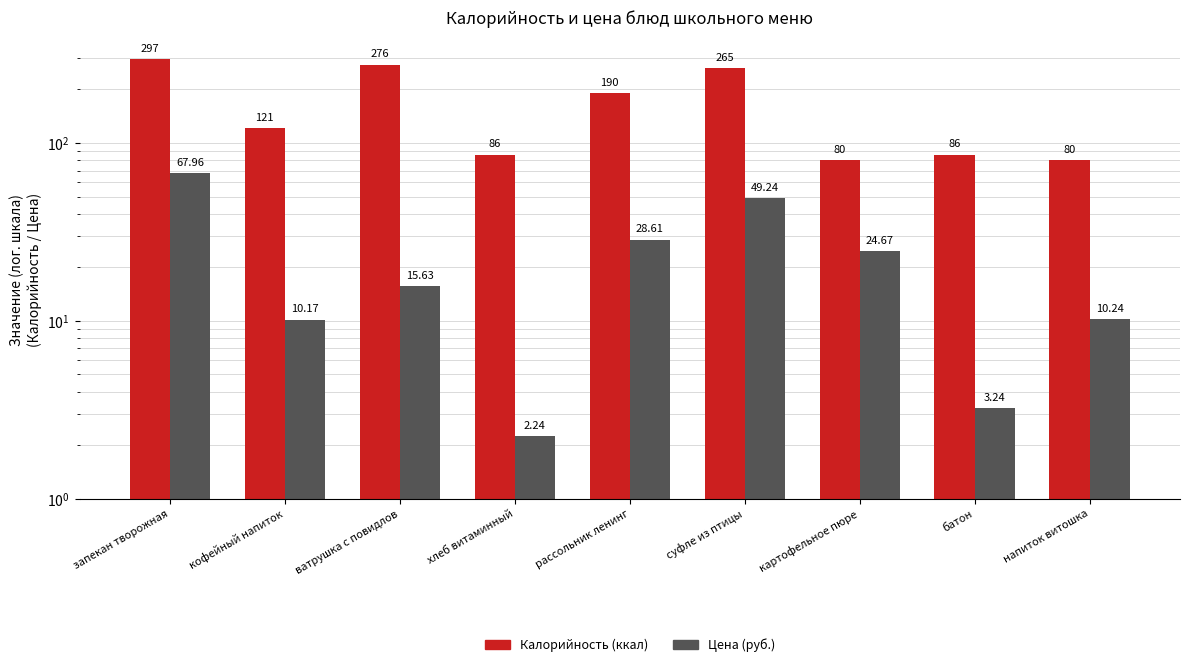

How many bars are there in total?

18